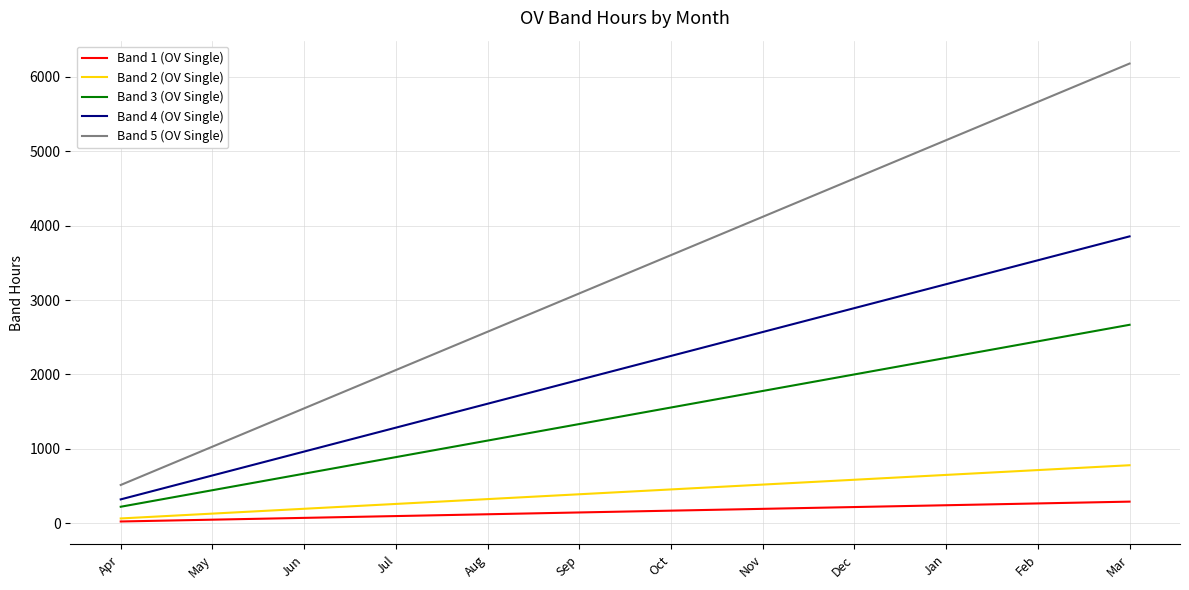

What is the sum of all Band 5 (OV Single) values?

40150.5